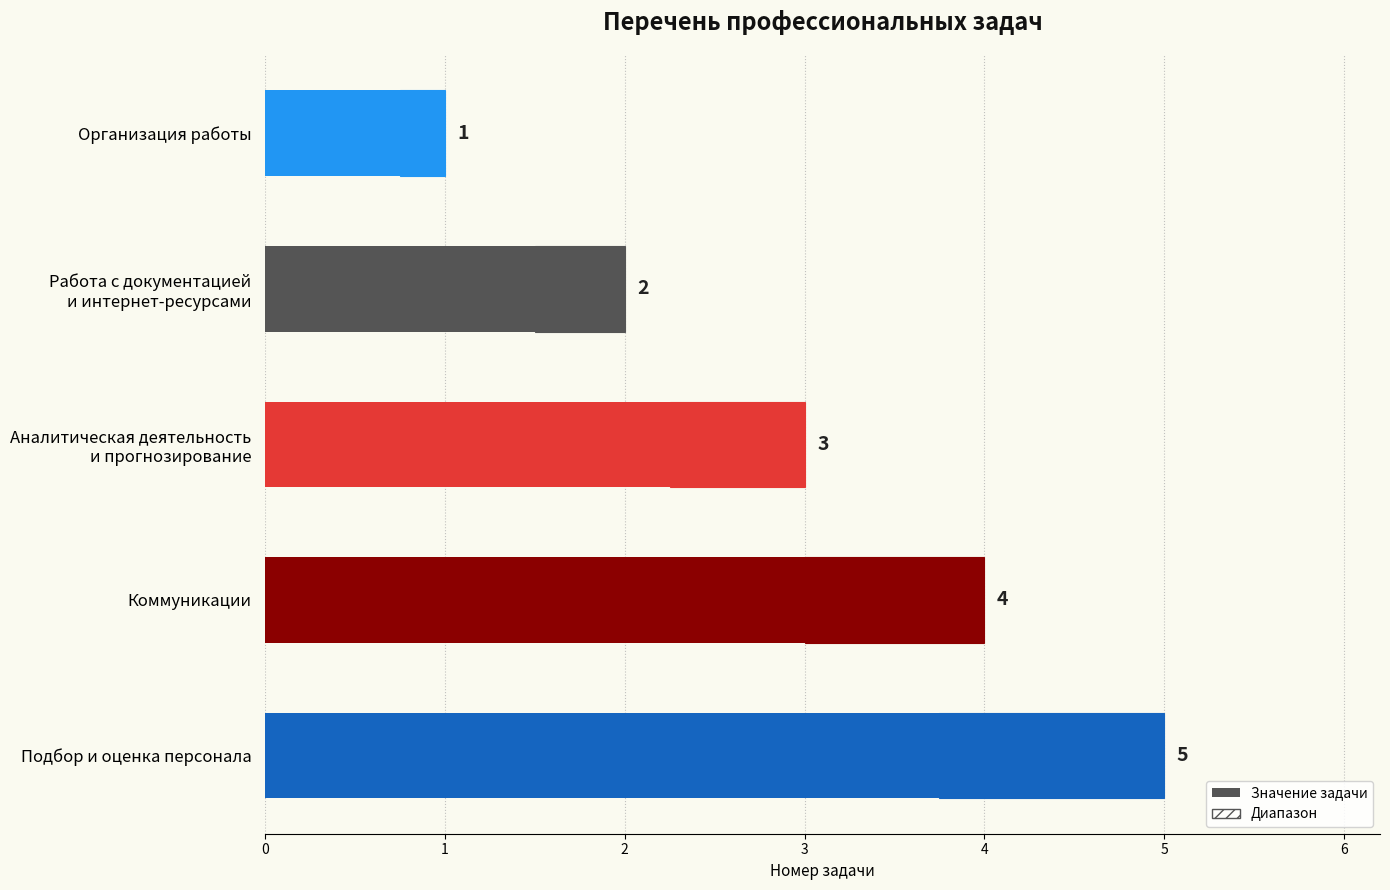

Reading left to right, transcribe all the data shown in this chart.

1	2	3	4	5